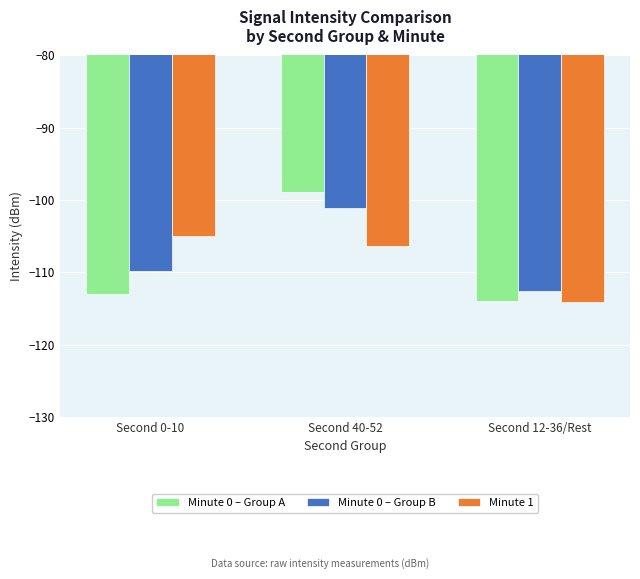

What position from the right is Second 12-36/Rest?

1